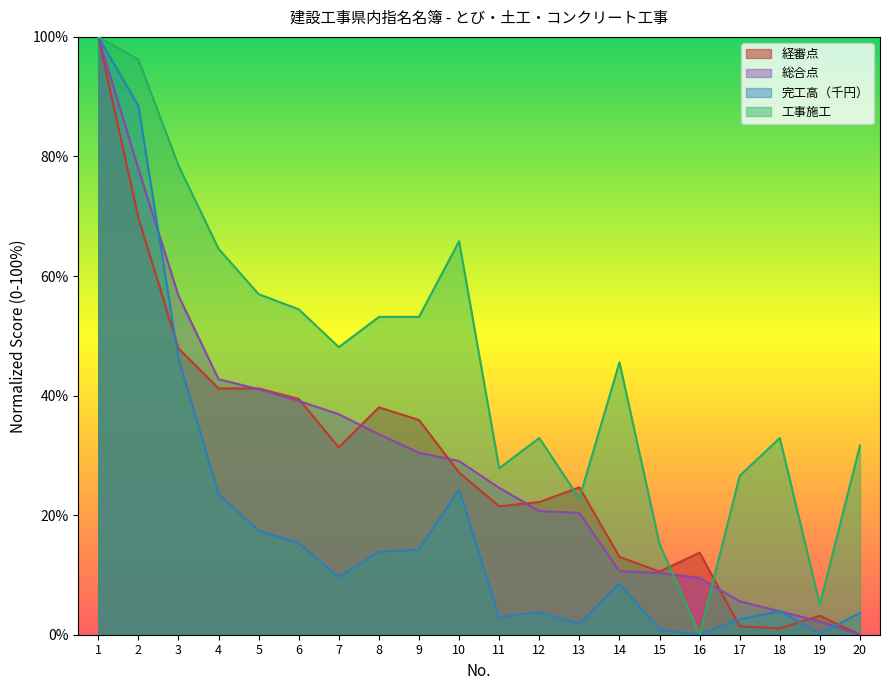

True or false: 経審点 has a value of 14.4 at 10.

False